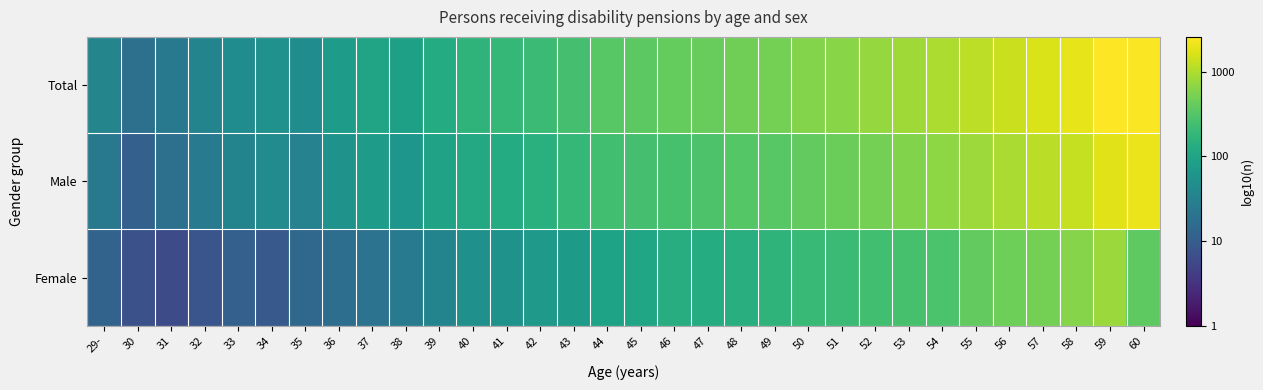

What is the greatest value displayed?

3.4